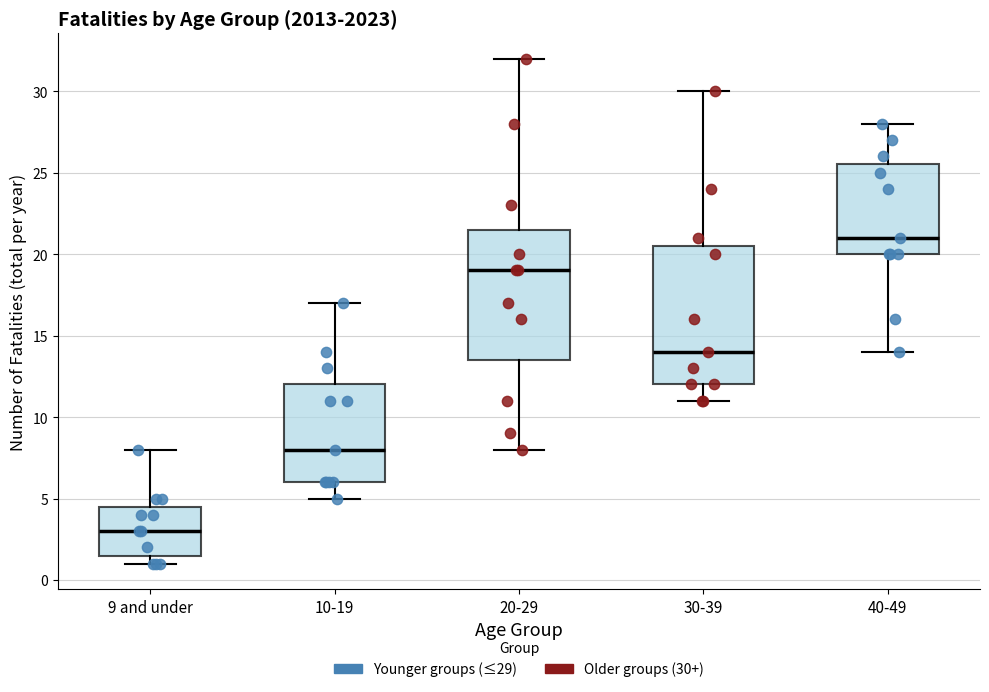

Which box's median line is the highest?

40-49